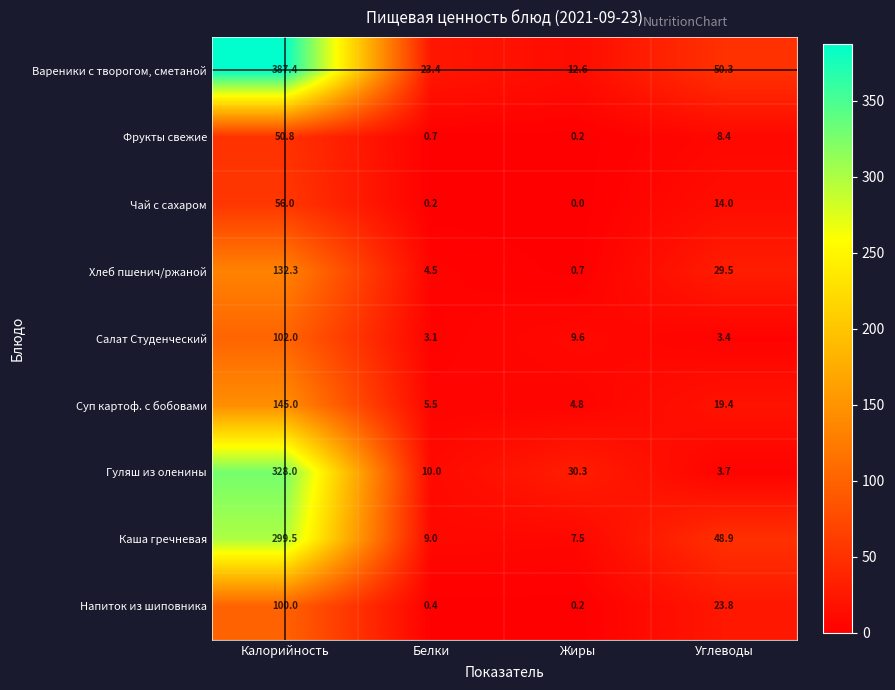

Which label corresponds to the smallest value in the chart?

Жиры